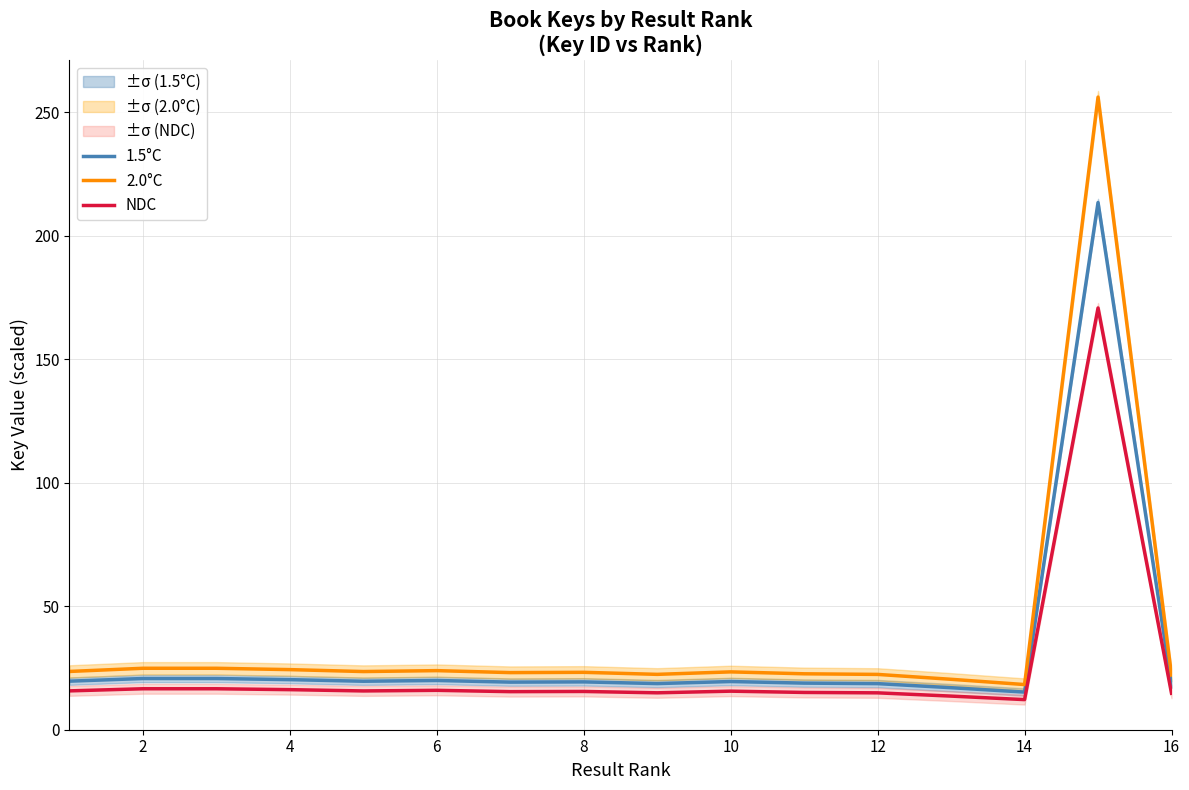

How many lines are shown in the chart?

3